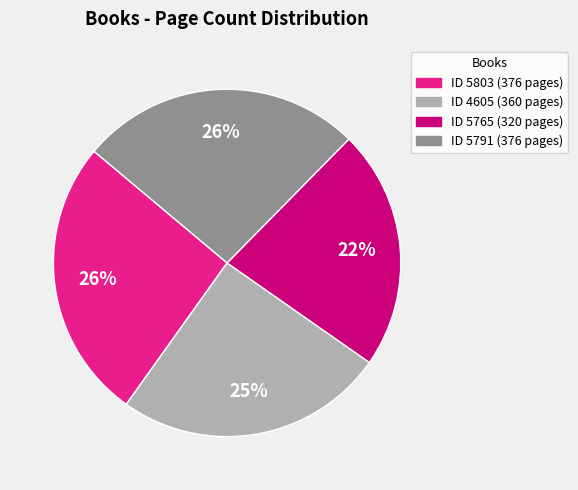

Is there a majority slice in this chart?

No